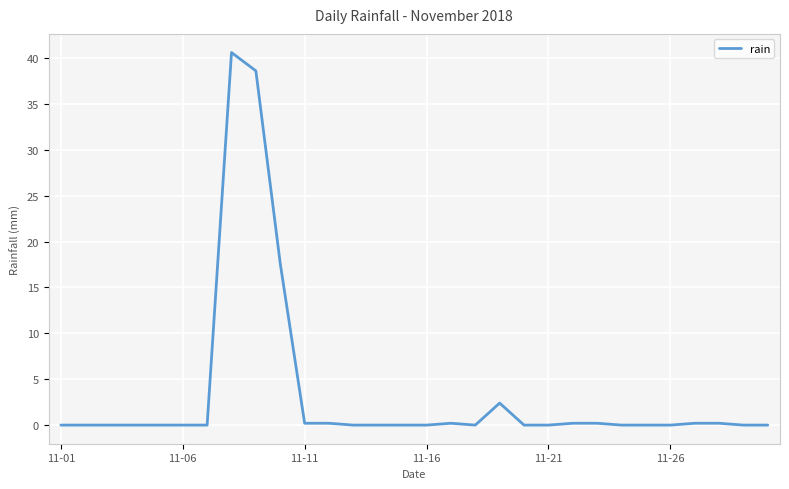

What is the difference between the maximum and minimum values?

40.6